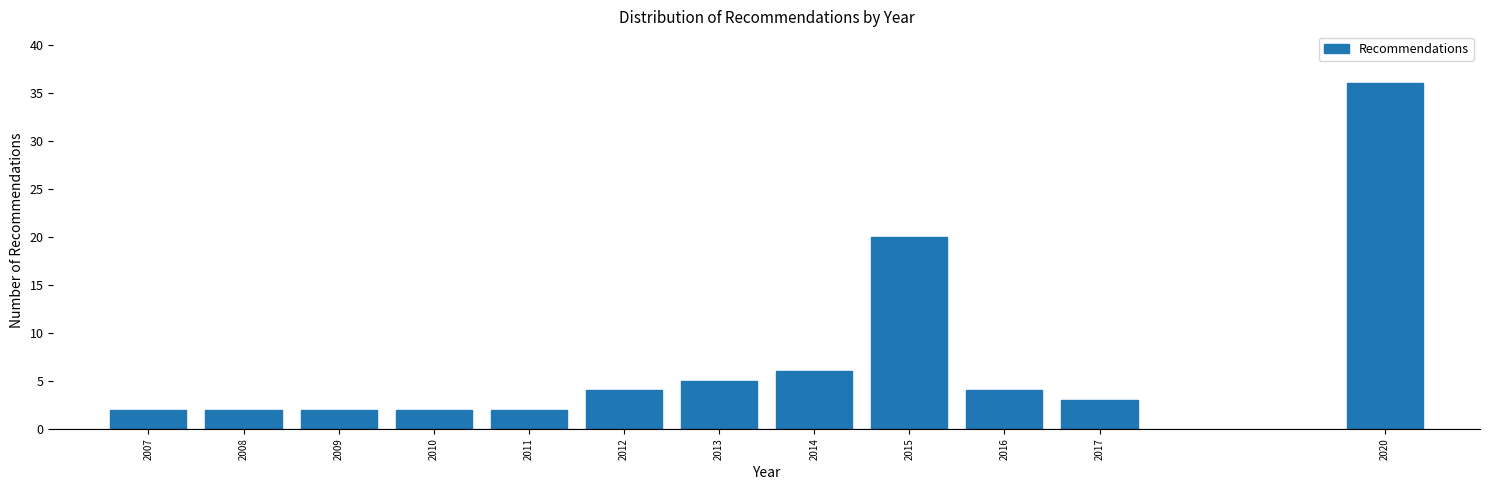

Reading right to left, list all the values displayed in this chart.

2020=36	2017=3	2016=4	2015=20	2014=6	2013=5	2012=4	2011=2	2010=2	2009=2	2008=2	2007=2